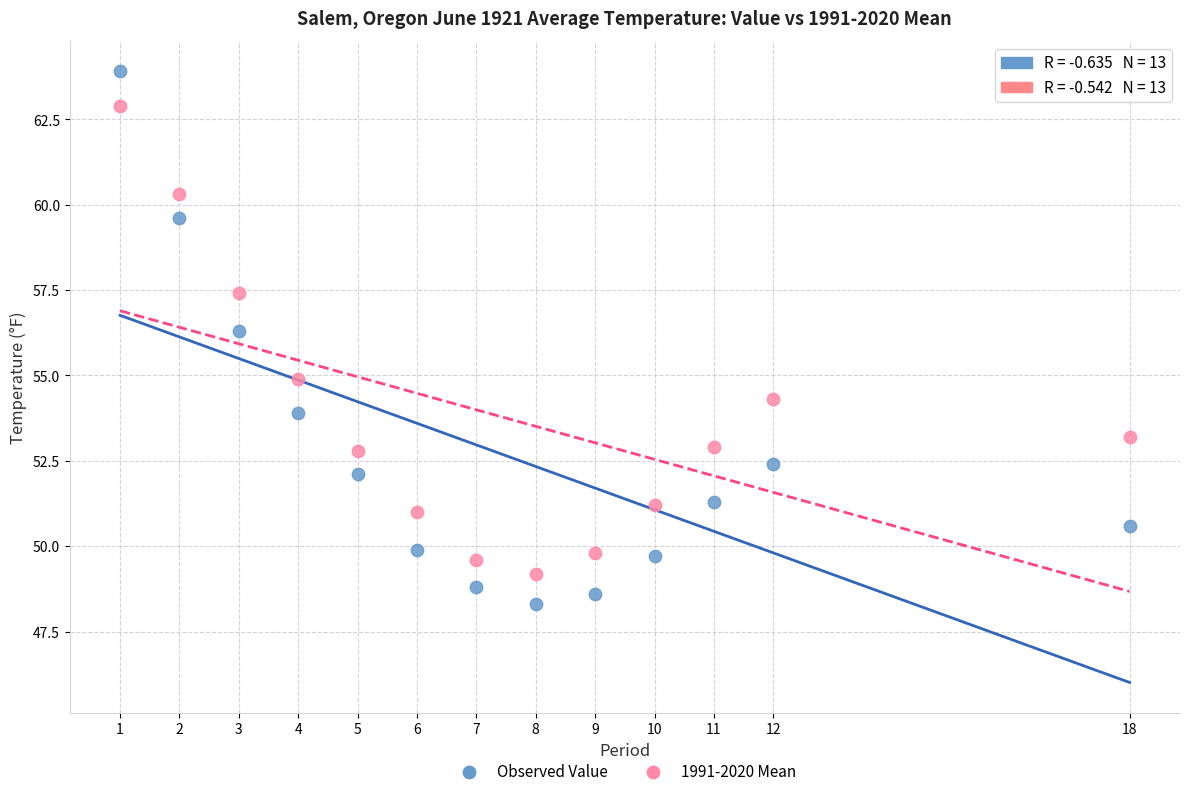

What are all the series names shown in the legend?

Observed Value, 1991-2020 Mean